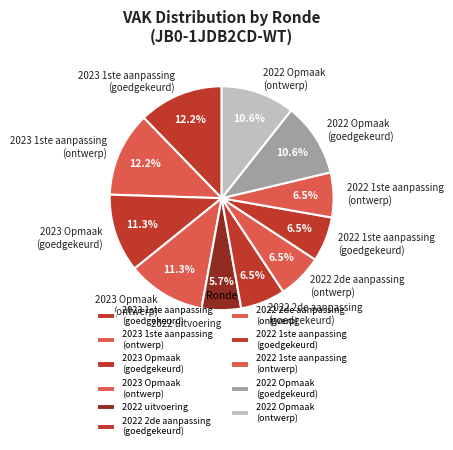

Is there a majority slice in this chart?

No